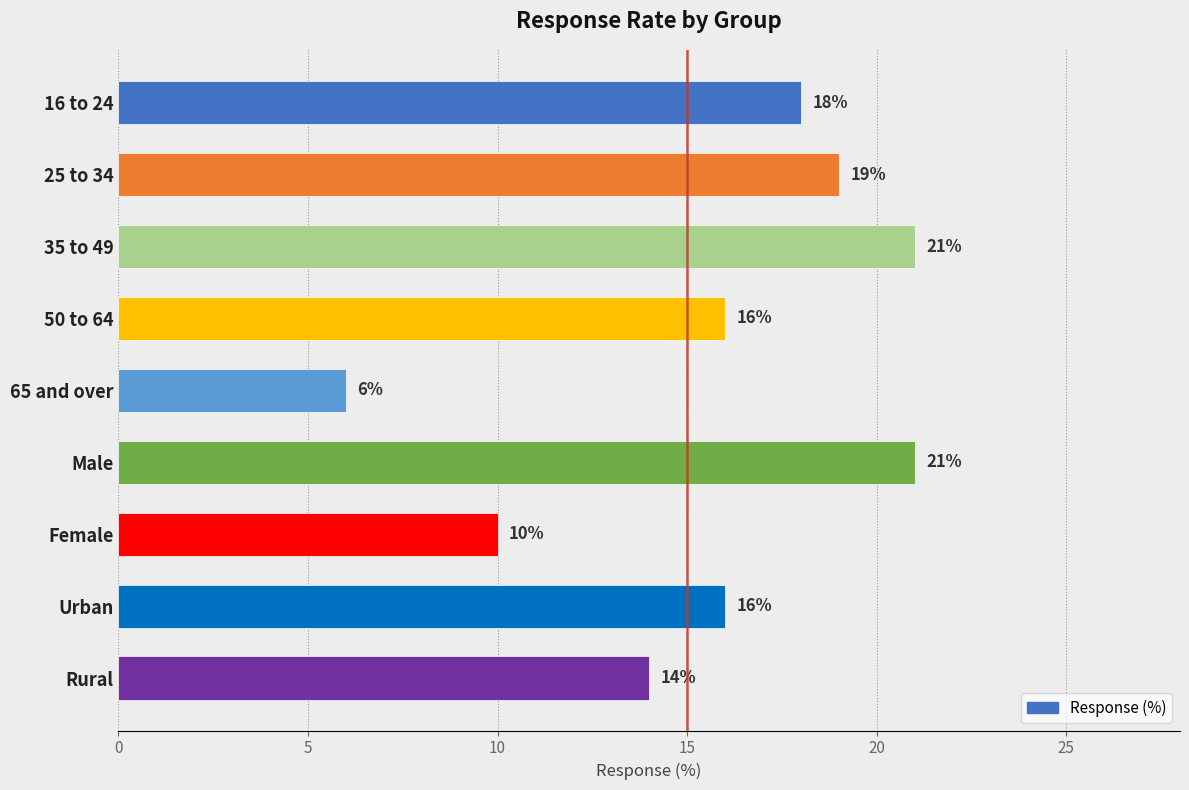

Does the chart contain stacked bars?

No